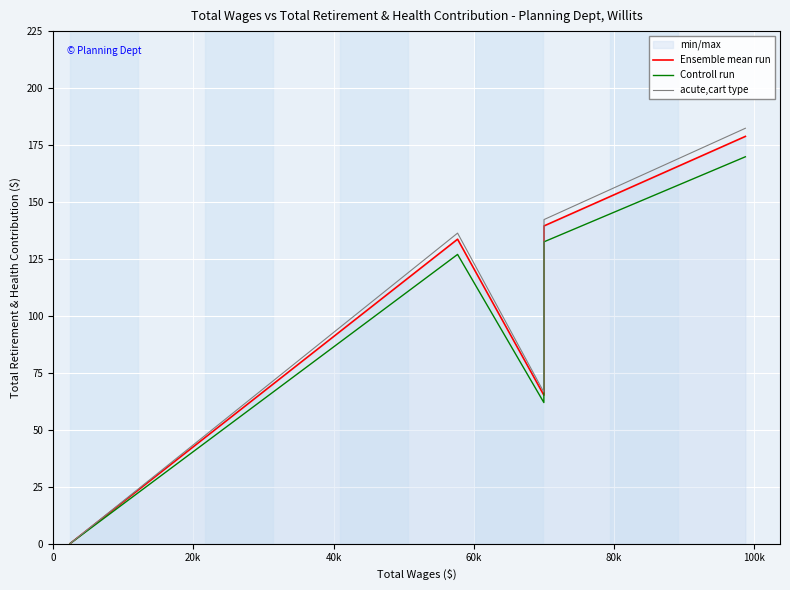

What is the label of the 4th point from the left?

60k